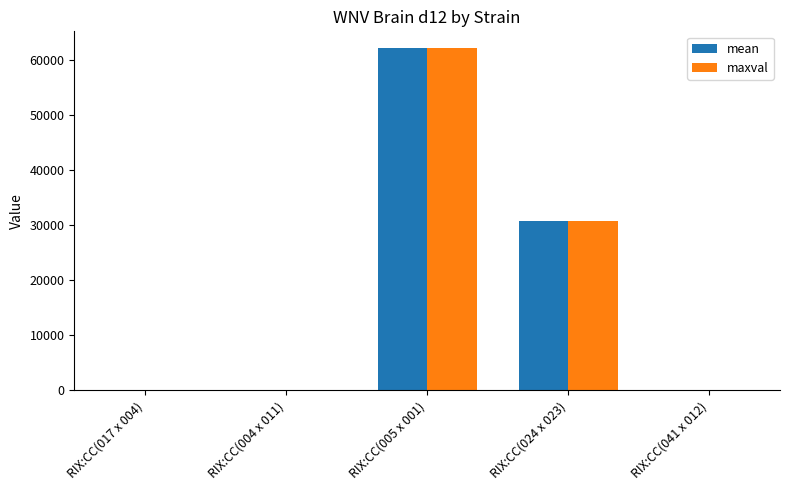

The value of maxval at RIX:CC(005 x 001) is 62020.0. True or false?

True